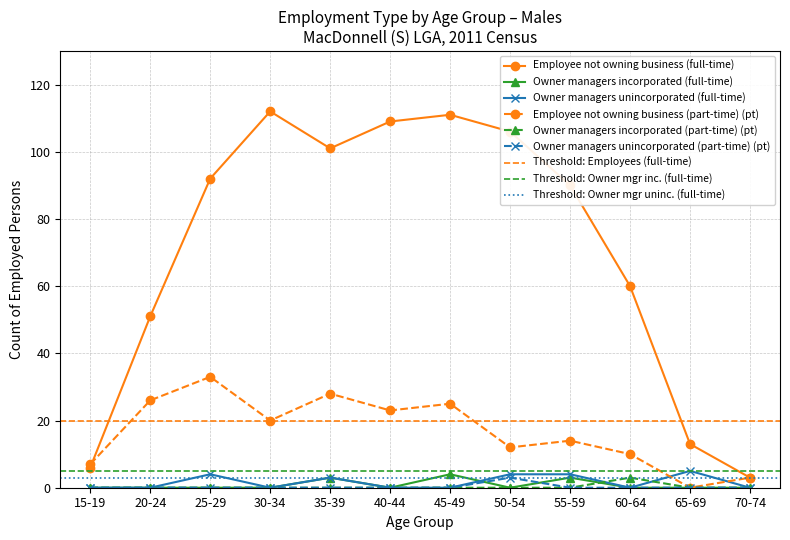

Is it true that Owner managers unincorporated (full-time) equals 3 at 35-39?

True